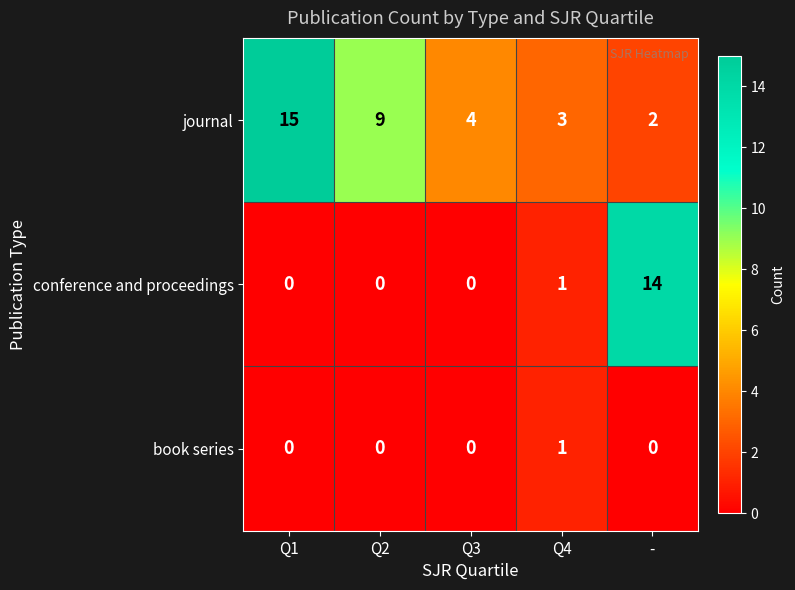

Between Q3 and -, which series saw the biggest shift?

conference and proceedings